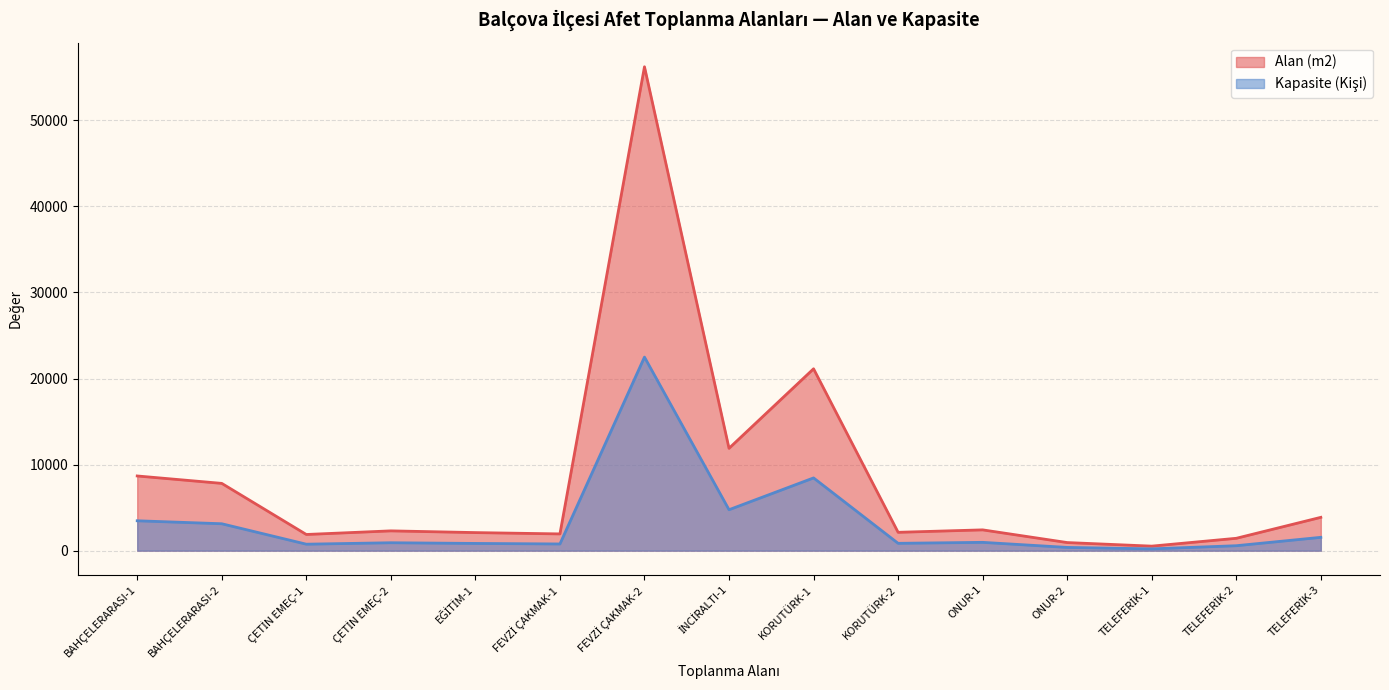

What is the difference between the maximum and minimum values in the Alan (m2) series?

55694